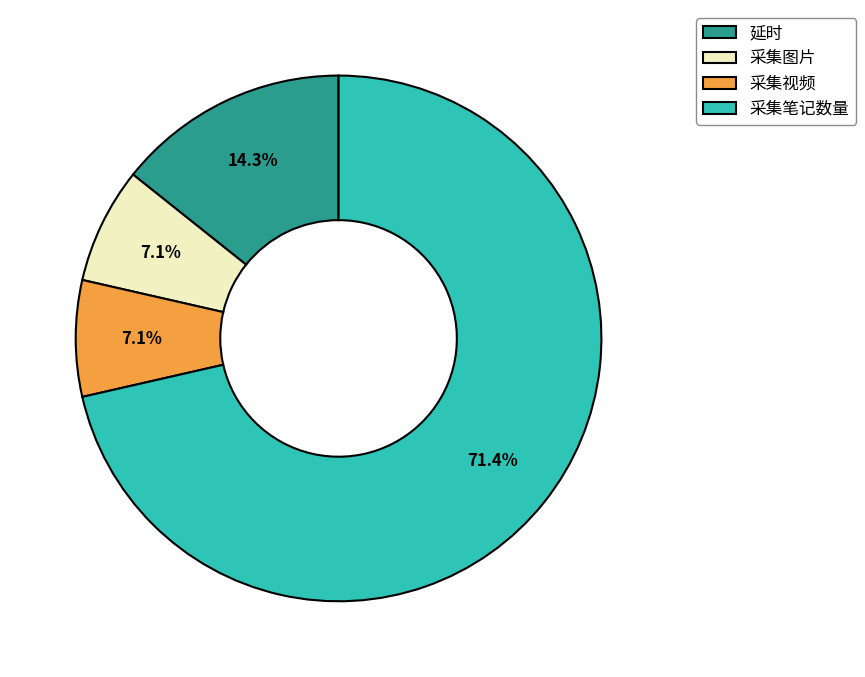

What percentage is the 采集笔记数量 slice, to the nearest percent?

71%